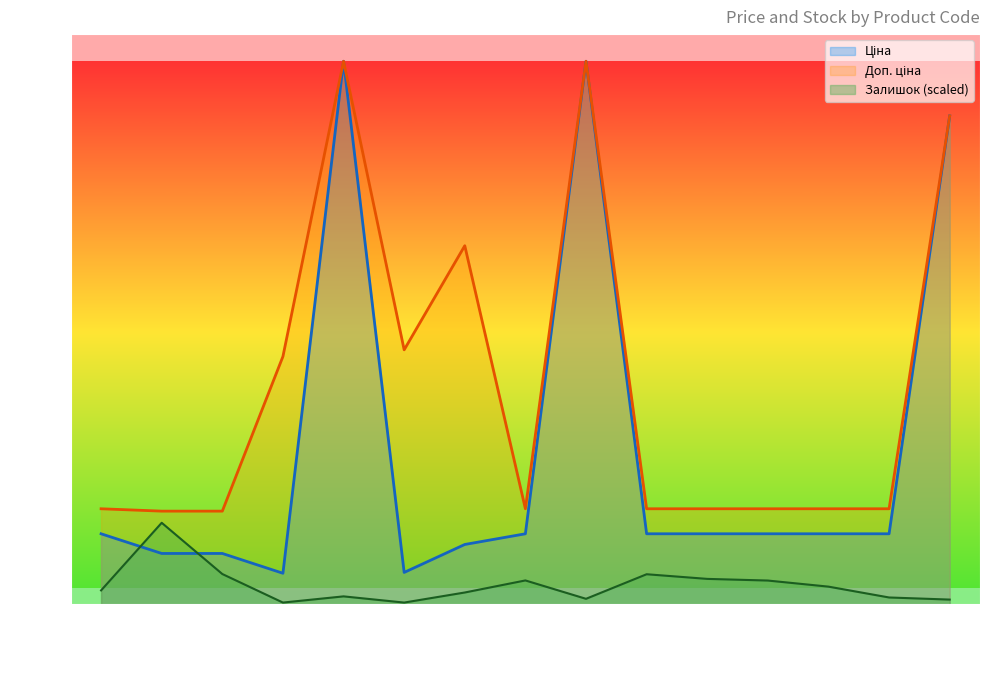

Reading left to right, transcribe all the data shown in this chart.

Ціна: 818.5	589.9	589.9	359.9	6308.8	369.5	694.3	818.5	6308.8	818.5	818.5	818.5	818.5	818.5	5673.8
Доп. ціна: 1109.2	1081.7	1081.7	2878.8	6308.8	2955.8	4165.6	1109.2	6308.8	1109.2	1109.2	1109.2	1109.2	1109.2	5673.8
Залишок: 160.7	946.3	351.0	19.3	91.3	19.3	136.3	276.4	63.0	348.4	294.4	275.2	204.4	78.4	54.0